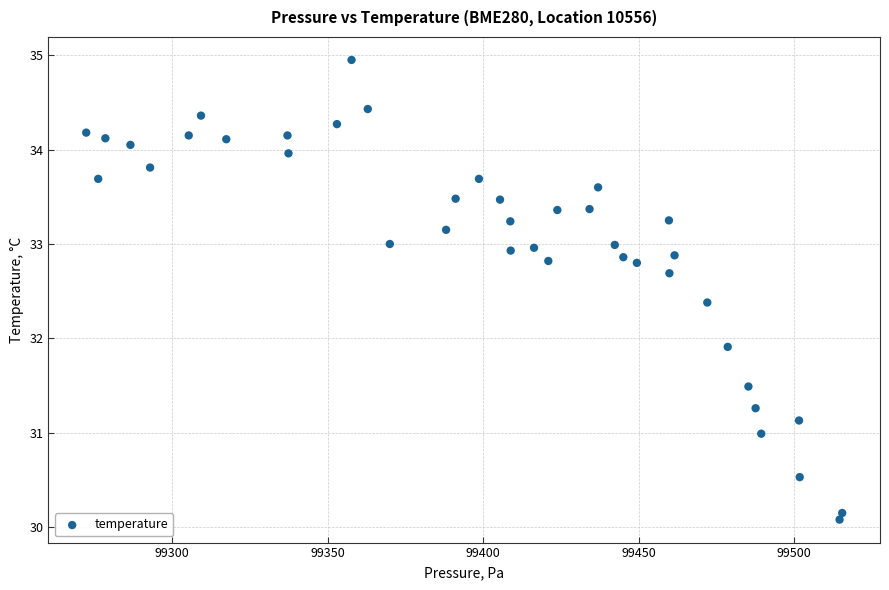

What Y value in the scatter plot is closest to 32?

31.9